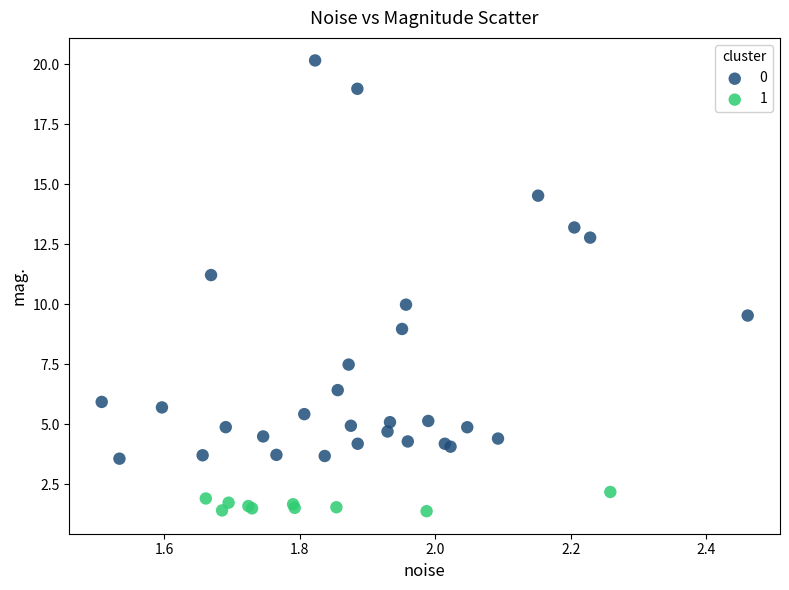

Which series reaches the minimum Y coordinate?

1